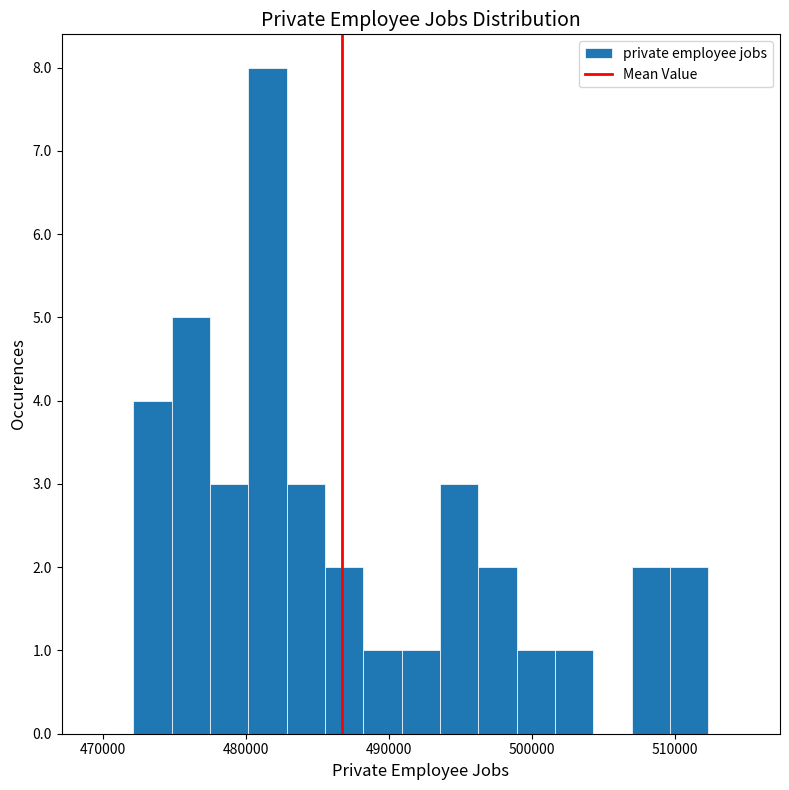

Around what value on the x-axis is the tallest bar? Give the approximate position of its centre, as read against the axis.

481000